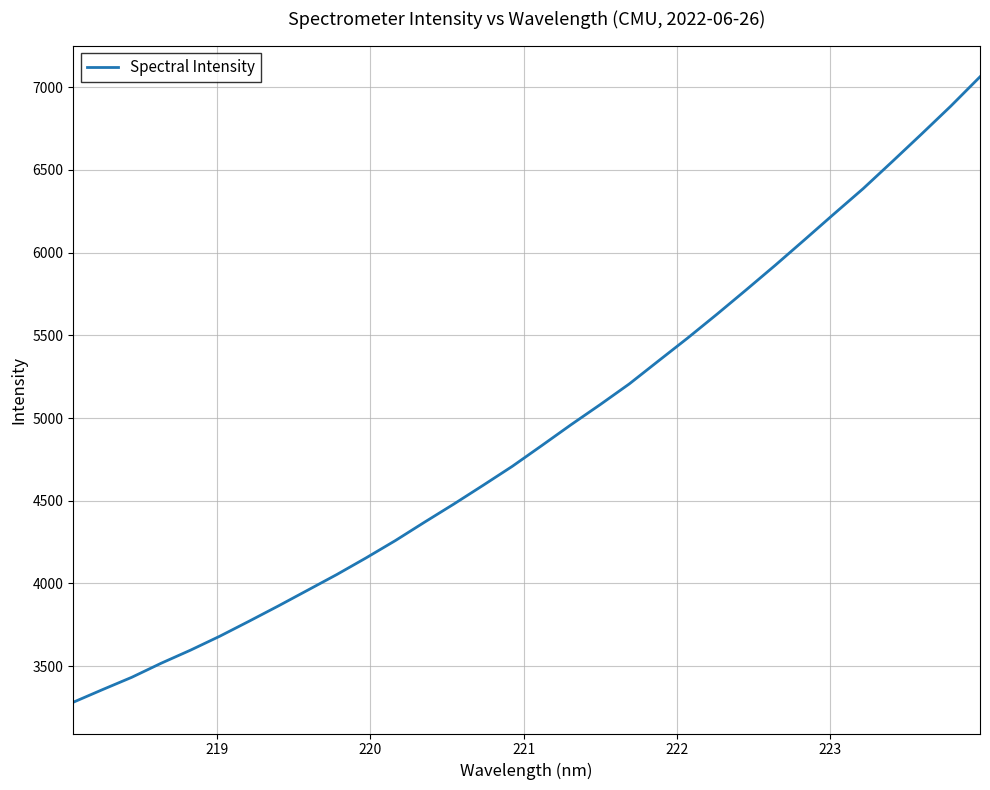

What is the smallest value displayed?

3282.5